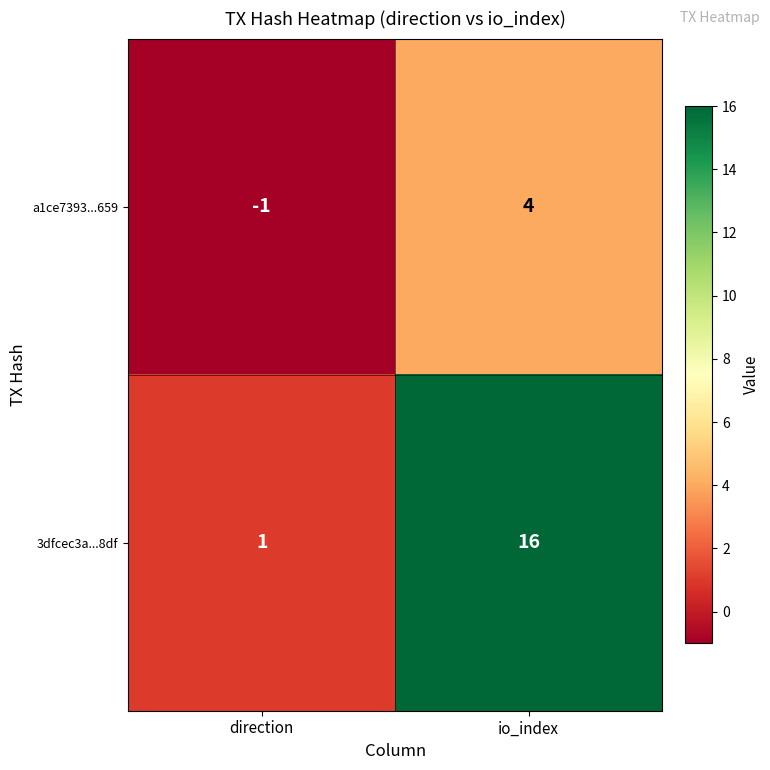

Which series has the largest range (max minus min)?

3dfcec3a...8df